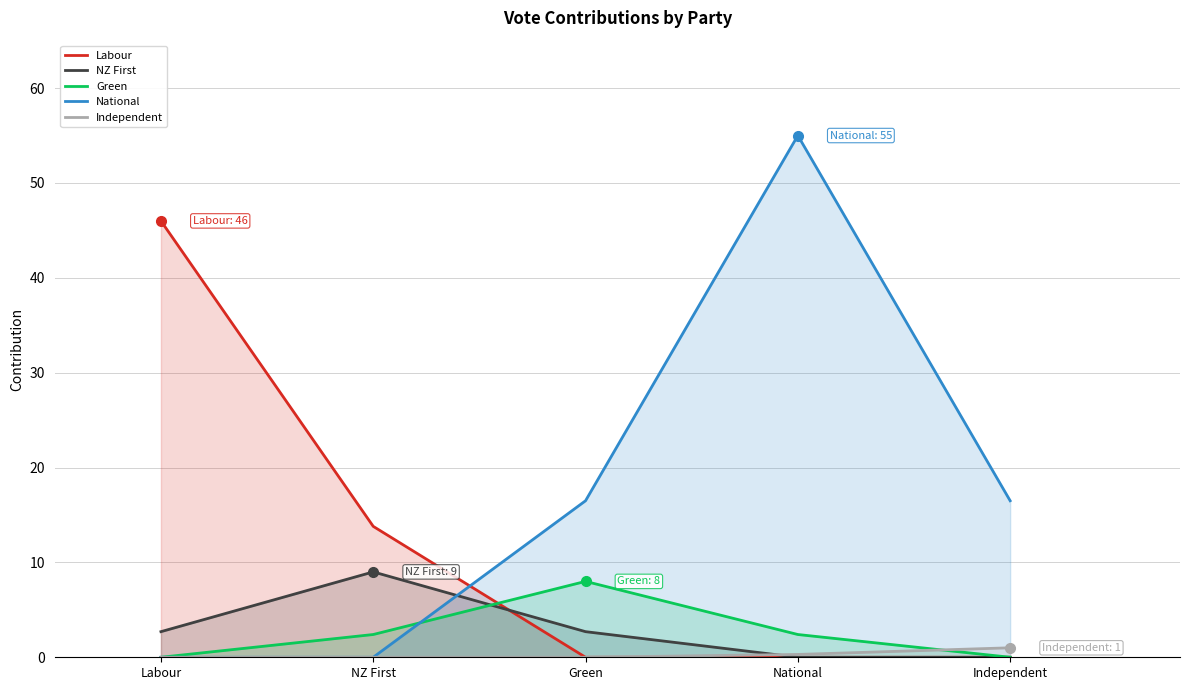

What position from the right is NZ First?

4